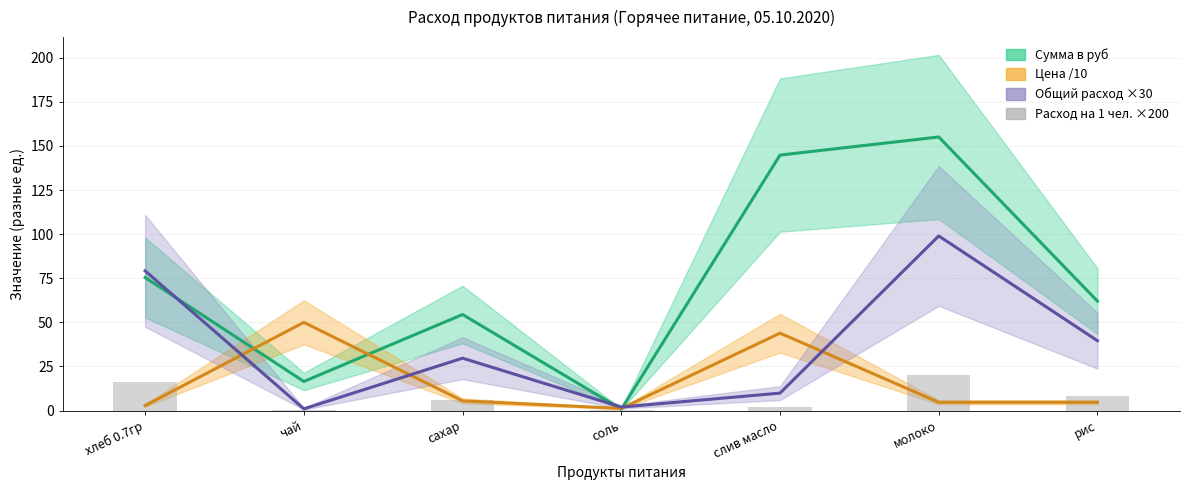

The Общий расход ×30 series shows 79.2 at хлеб 0.7гр. True or false?

True